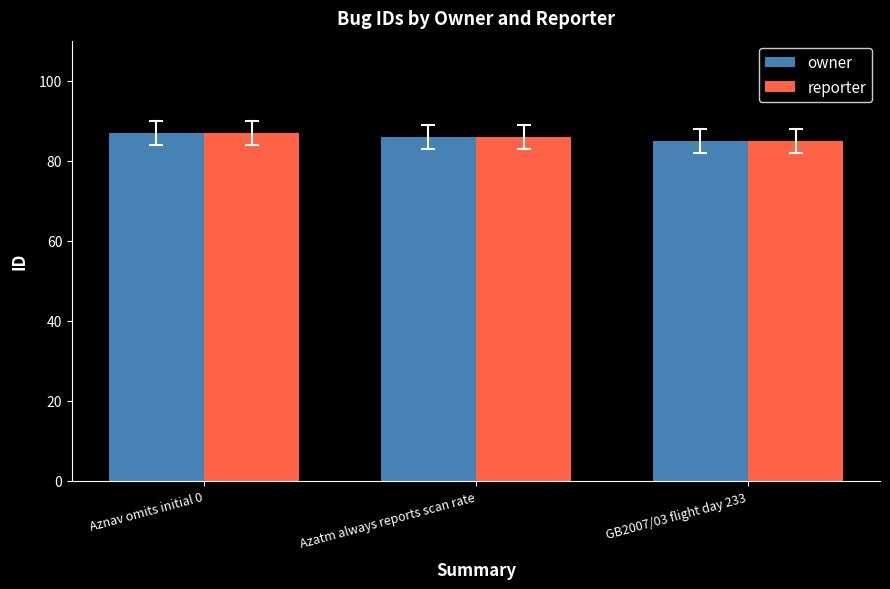

What is the minimum value for owner?

85